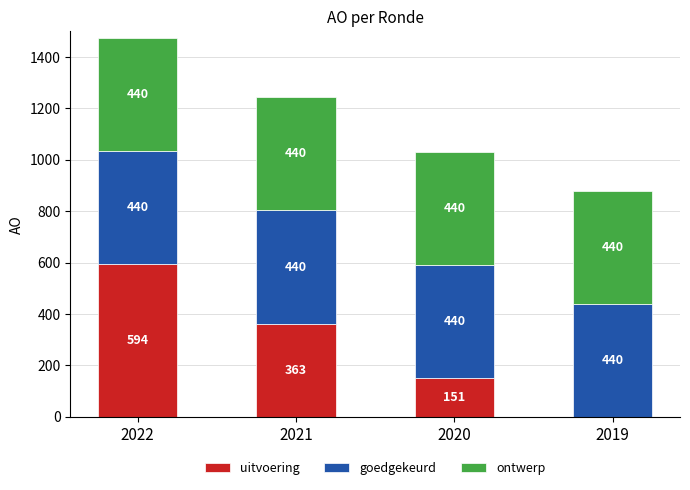

What are all the series names shown in the legend?

uitvoering, goedgekeurd, ontwerp